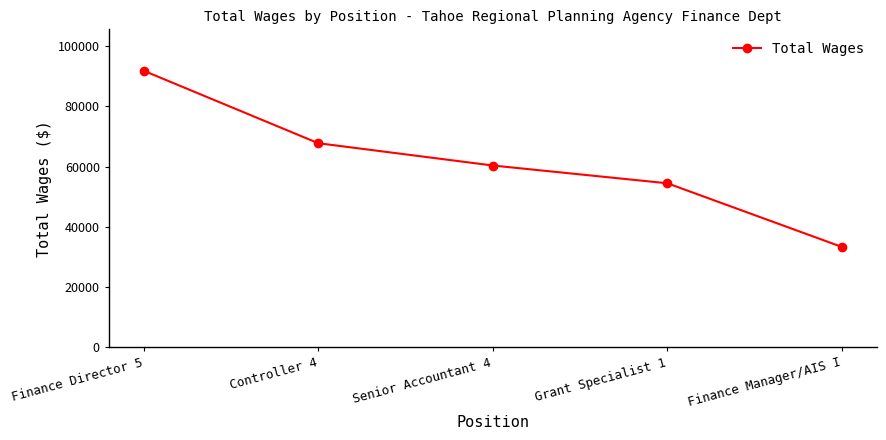

The chart shows a value of 16338 at Controller 4. True or false?

False